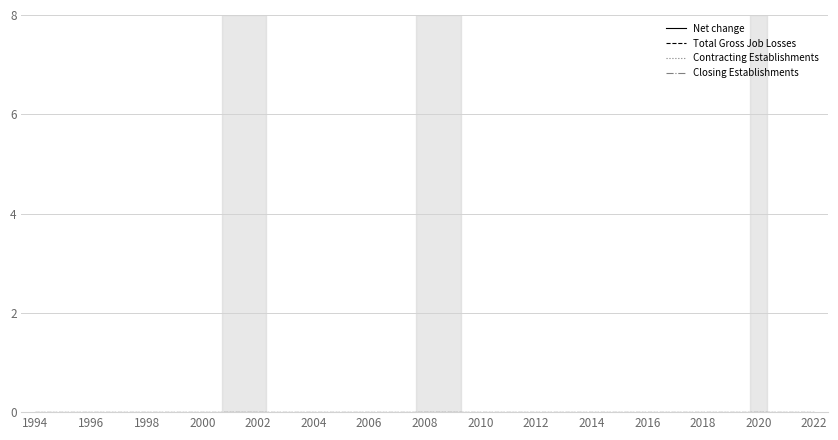

Where is Closing Establishments nearest to the value 0?

1994